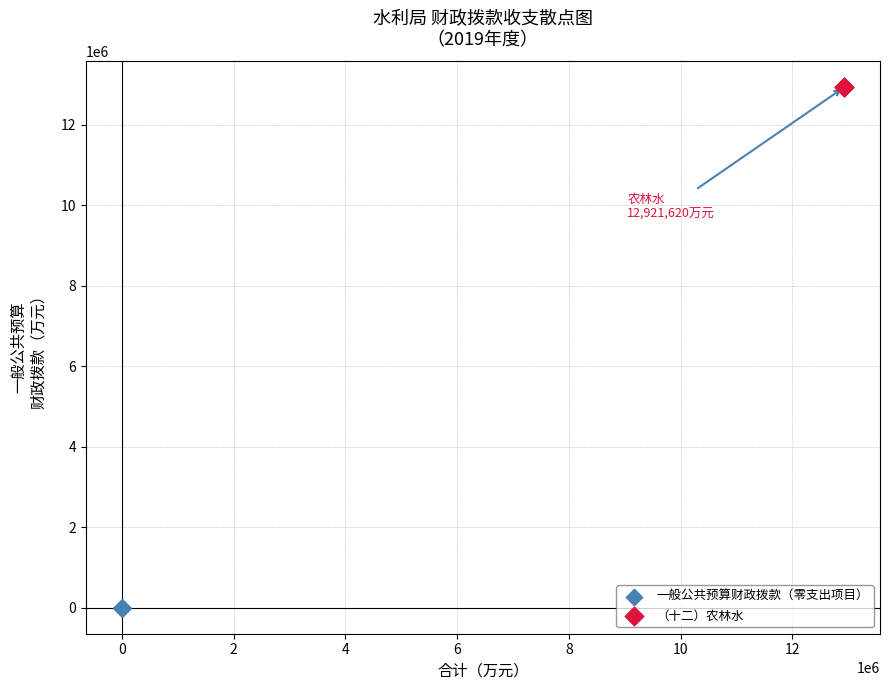

What are all the series names shown in the legend?

一般公共预算财政拨款（零支出项目）, （十二）农林水